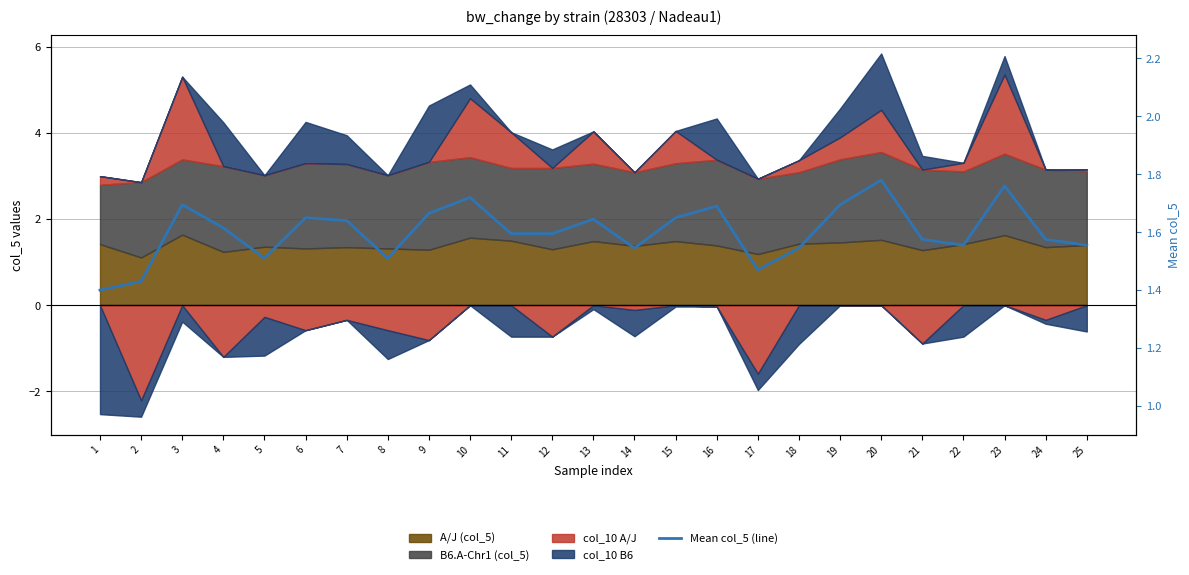

Count the values in the range 1 to 2.

25